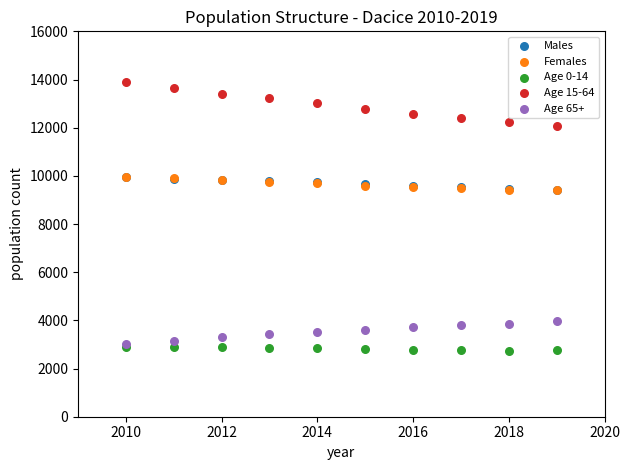

What are all the series names shown in the legend?

Males, Females, Age 0-14, Age 15-64, Age 65+